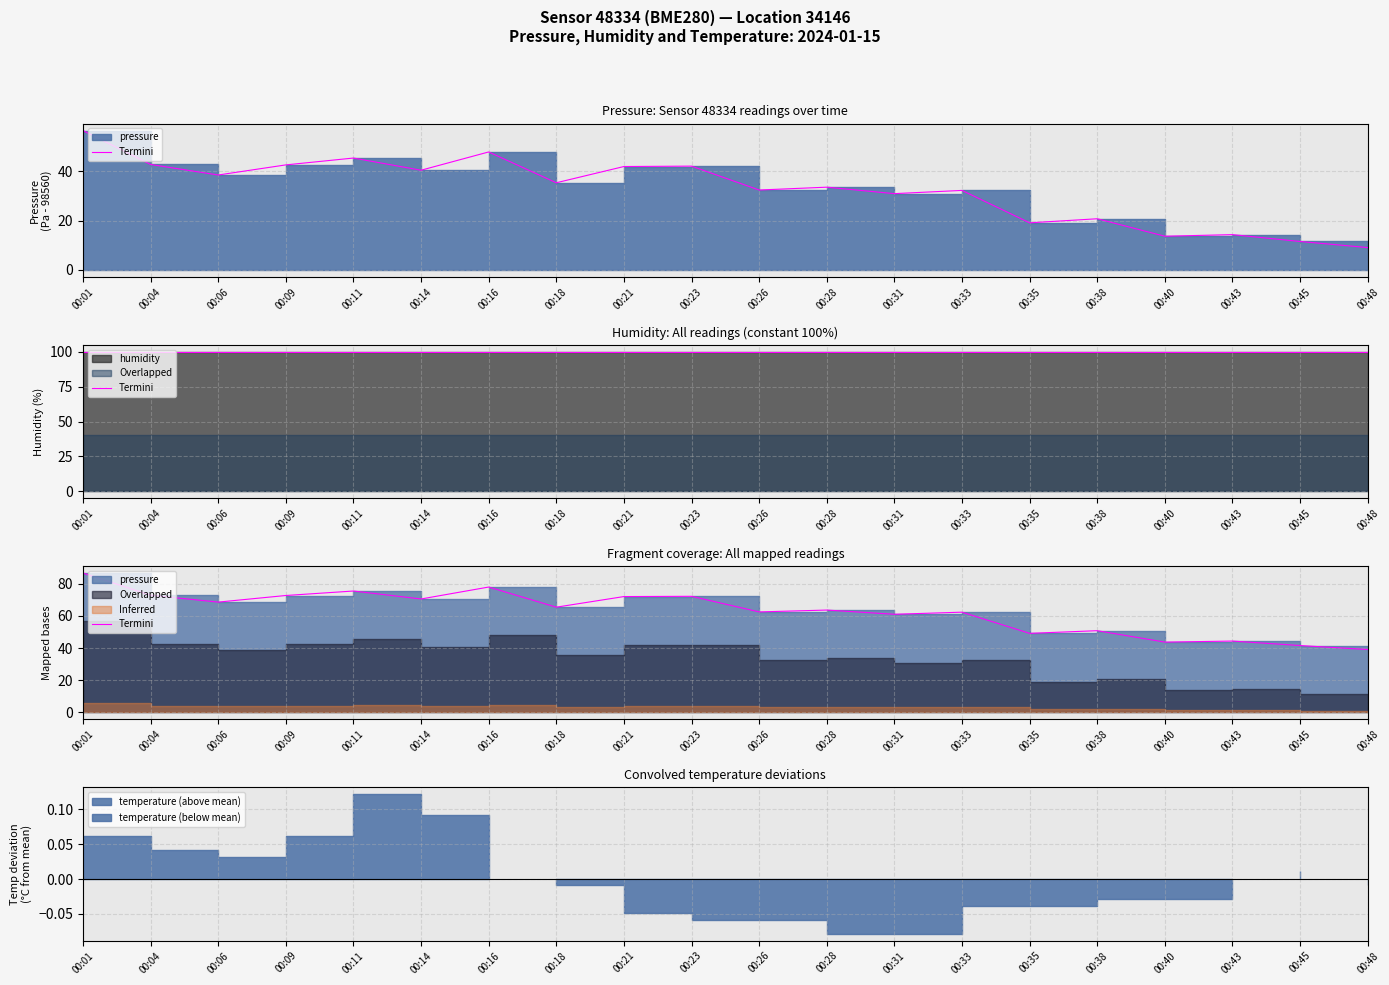

How many points are higher than both their immediate neighbors (excluding endpoints)?

7